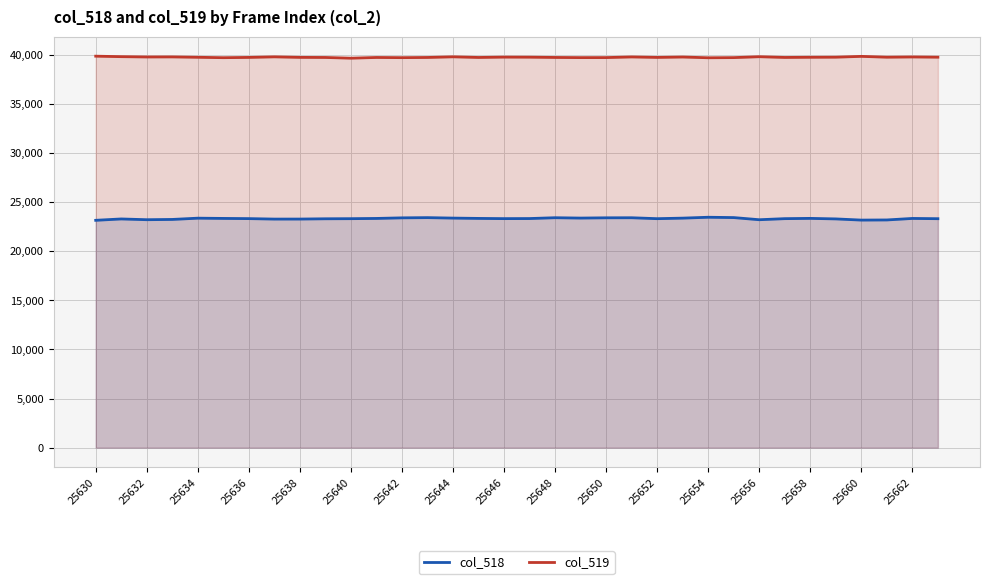

Rank the series at 25654 from highest to lowest value.

col_519, col_518